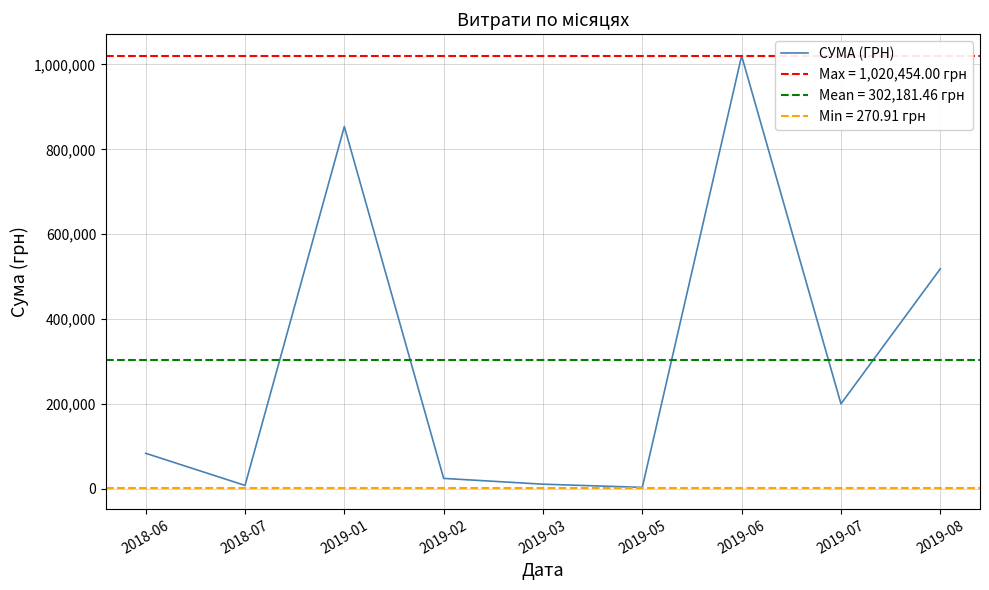

What is the smallest value displayed?

2760.9